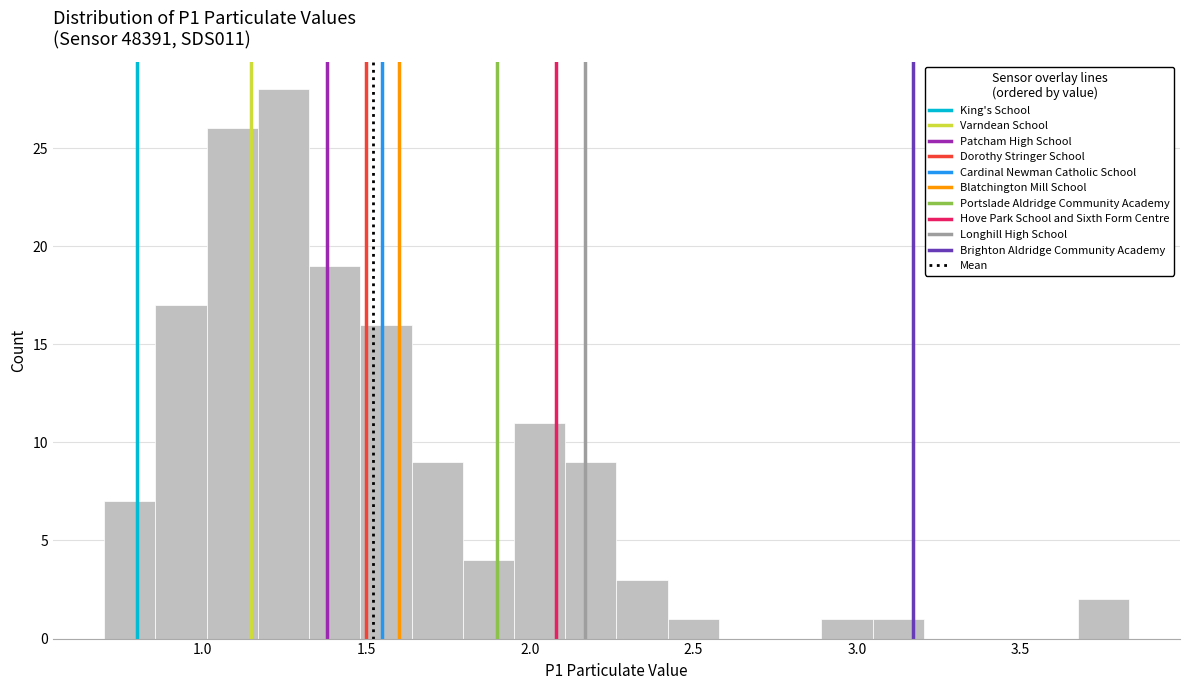

Read against the x-axis, roughly where is the centre of the tallest bar?

1.25